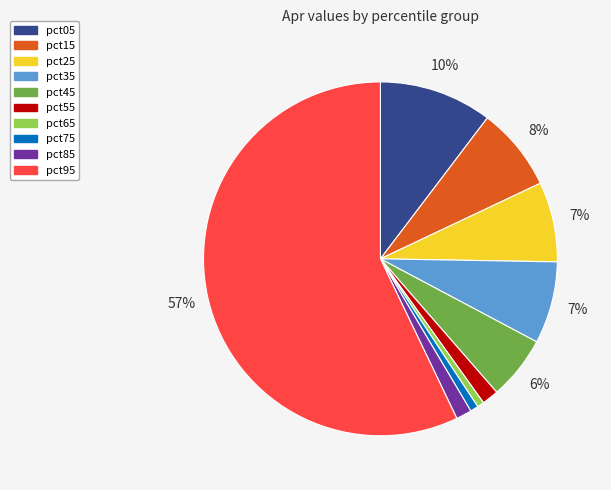

To the nearest percent, what is the difference between the largest and smallest slice percentages?

56%